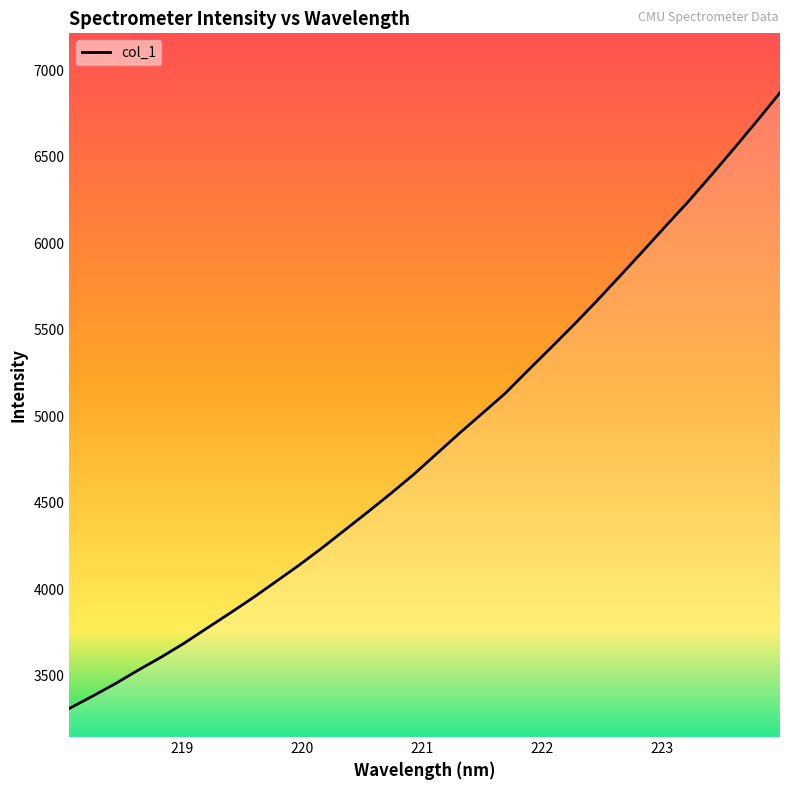

What is the difference between the maximum and minimum values?

3557.5